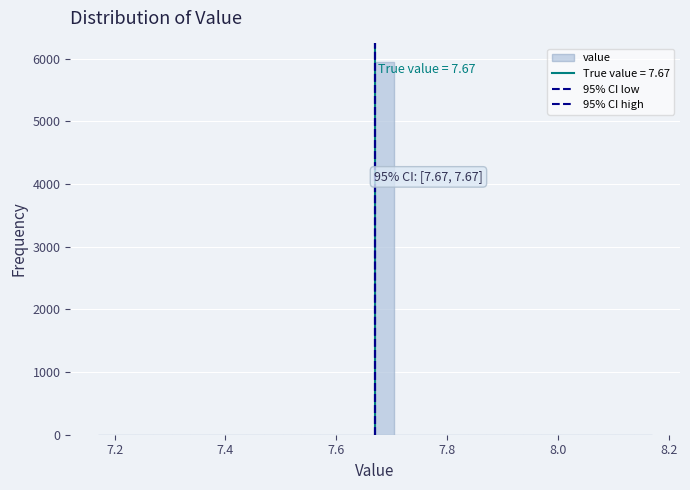

Read against the x-axis, roughly where is the centre of the tallest bar?

7.68